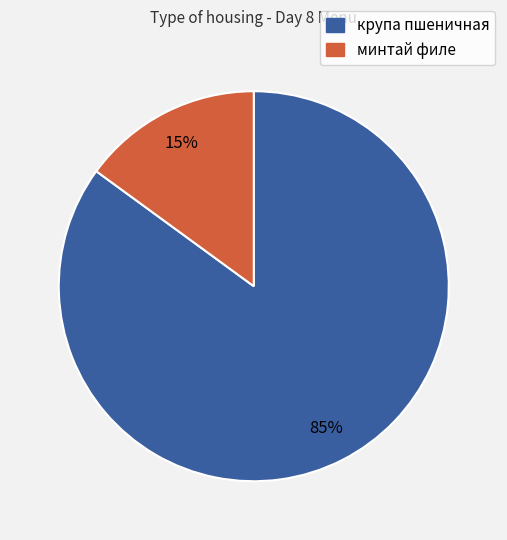

To the nearest percent, what is the average slice percentage?

50%